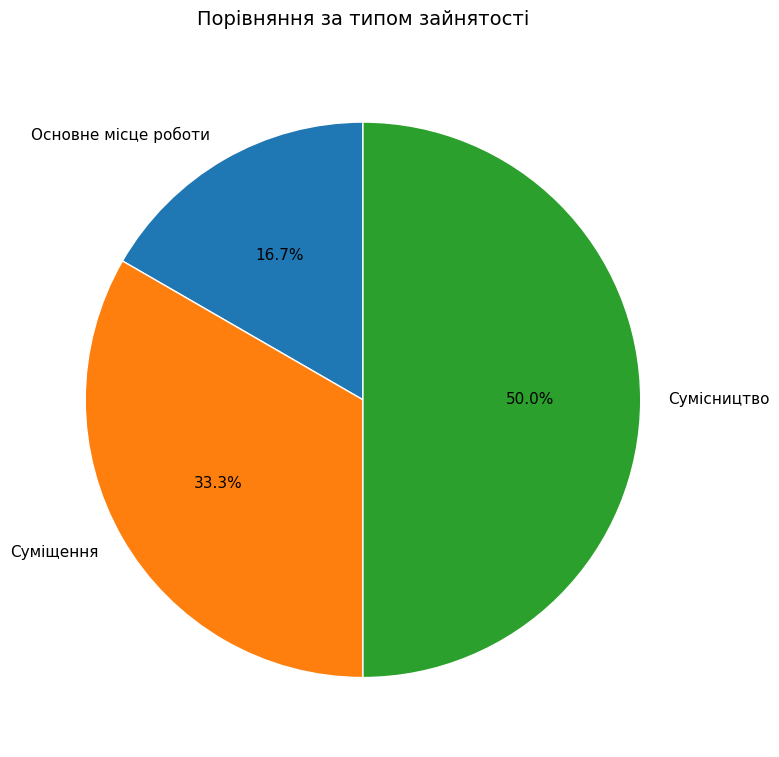

To the nearest percent, what percentage of the pie is Суміщення?

33%